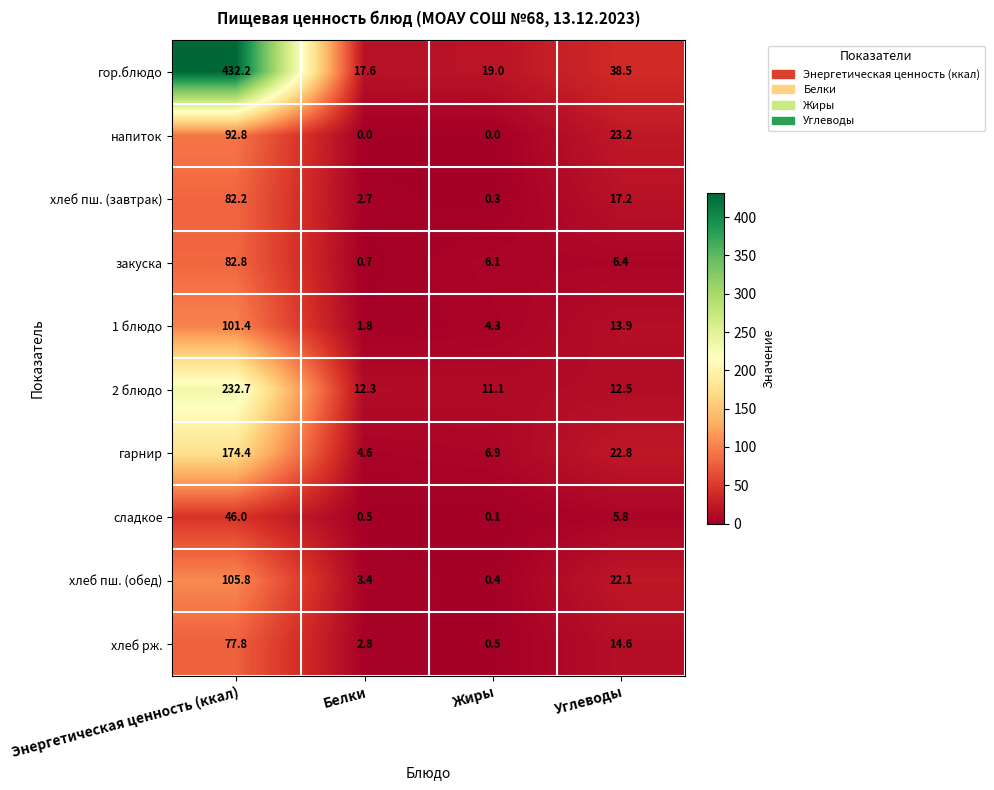

Where does the хлеб пш. (обед) series first go above 22?

Энергетическая ценность (ккал)